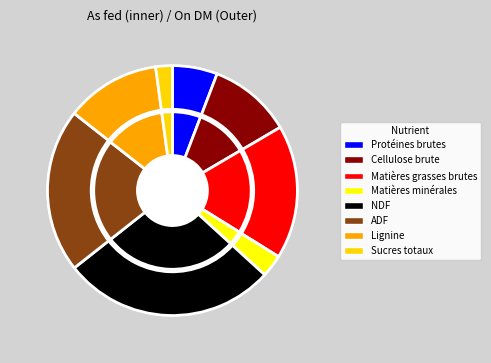

Approximately how many times larger is the value at Lignine compared to Protéines brutes?

2.1